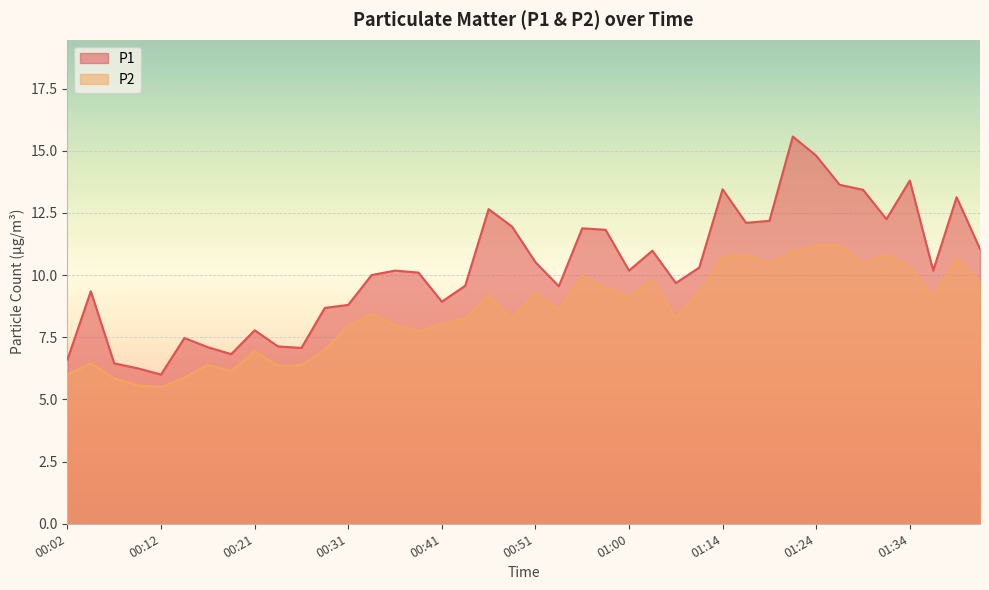

At which label is P2 closest to 8?

00:36